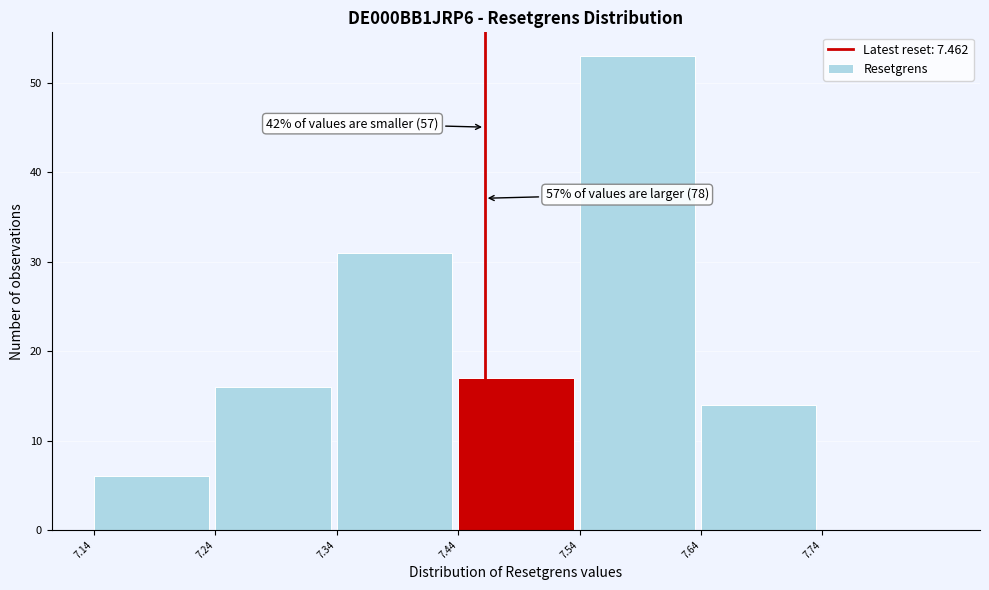

Which range on the x-axis has the tallest bar?

7.54 to 7.64